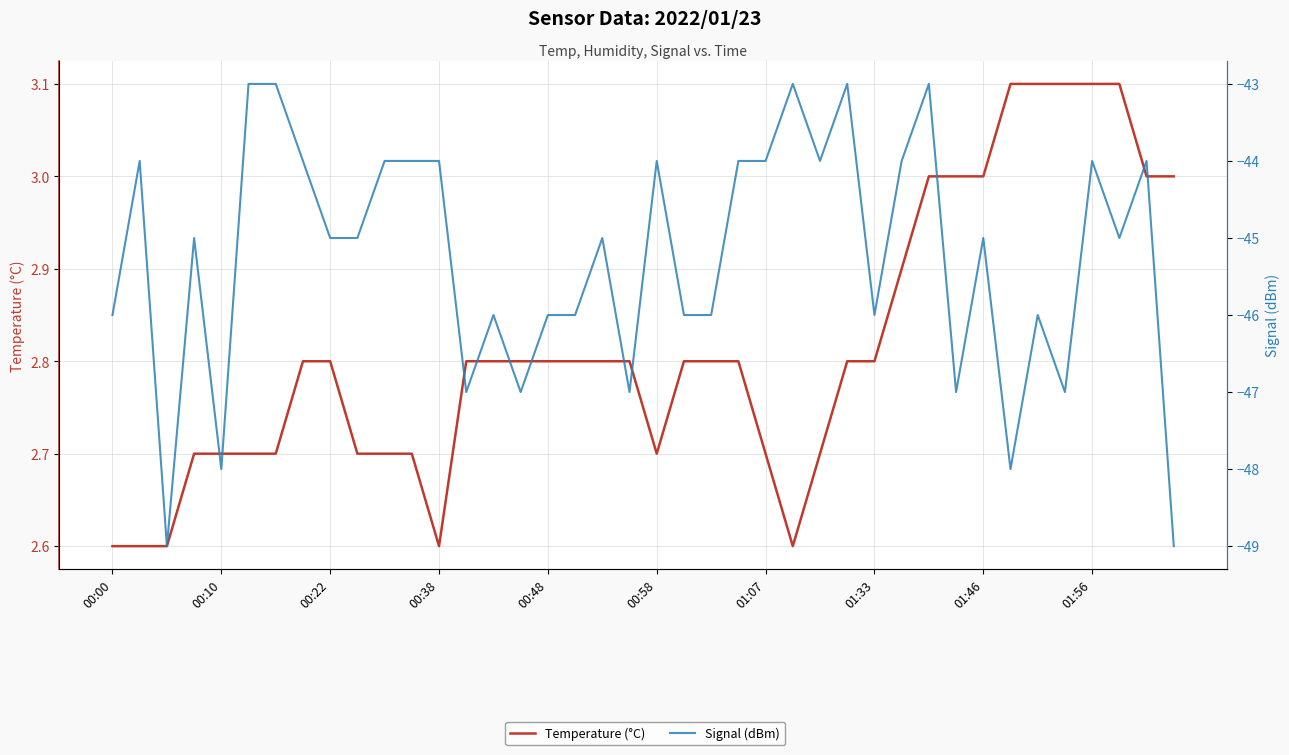

Is it true that Signal (dBm) equals -43.0 at 27?

True